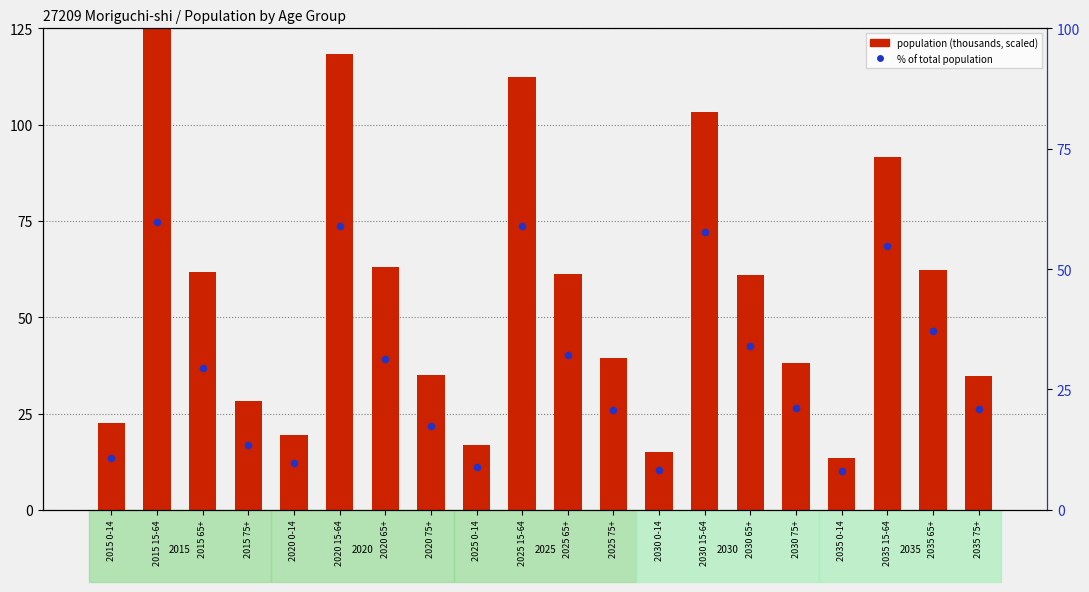

Is the value of population (thousands scaled) at 2025 65+ greater than the value of % of total population at 2035 75+?

Yes